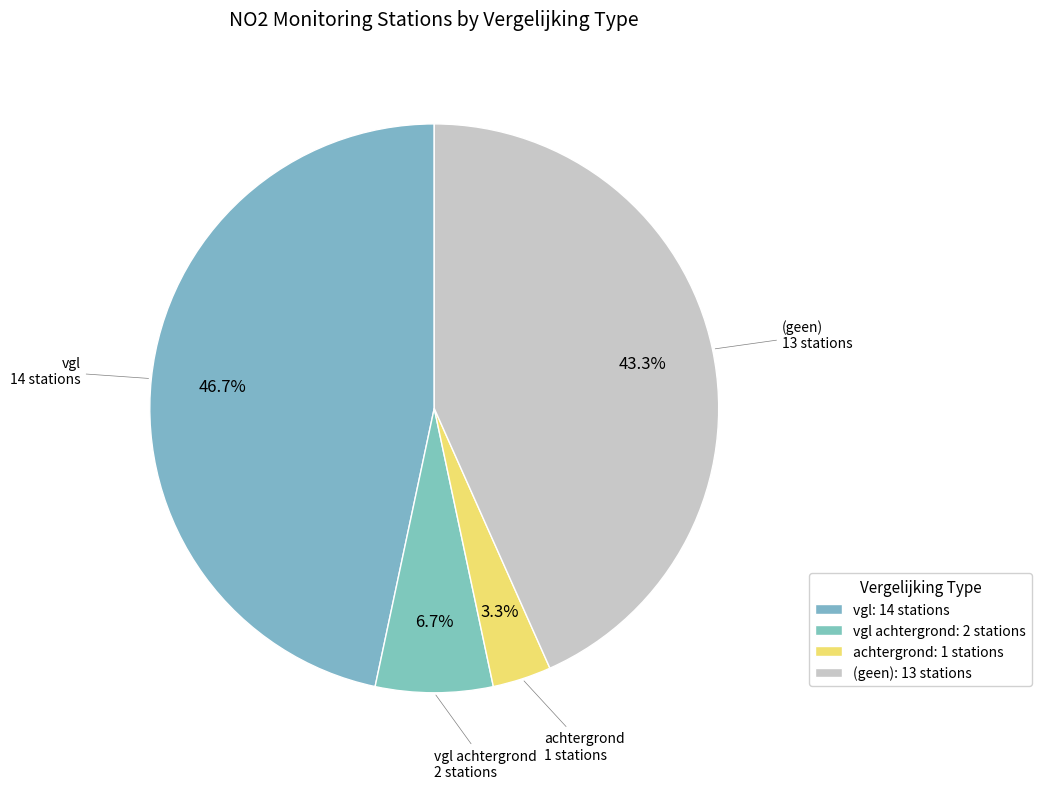

How many segments does this pie chart have?

4